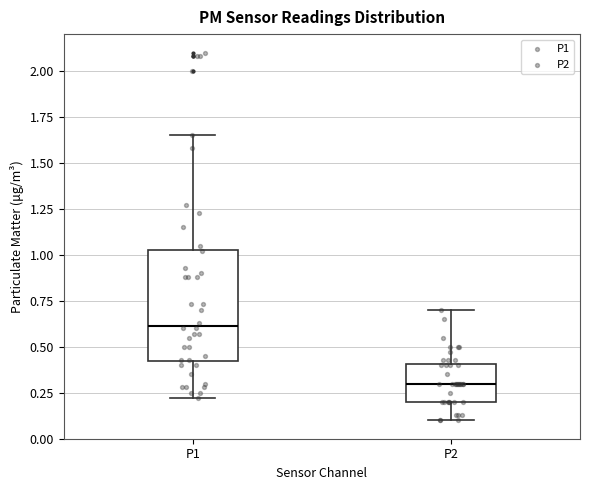

Which box is the tallest, from its lower edge to its upper edge?

P1